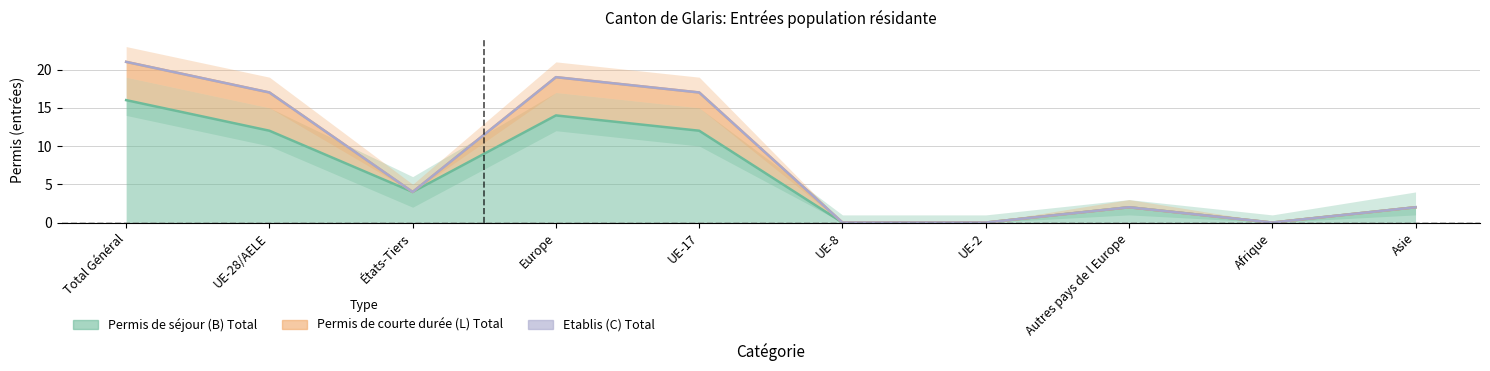

Reading right to left, list all the values displayed in this chart.

Permis de séjour (B) Total: 2	0	2	0	0	12	14	4	12	16
Permis de courte durée (L) Total: 2	0	2	0	0	17	19	4	17	21
Etablis (C) Total: 2	0	2	0	0	17	19	4	17	21